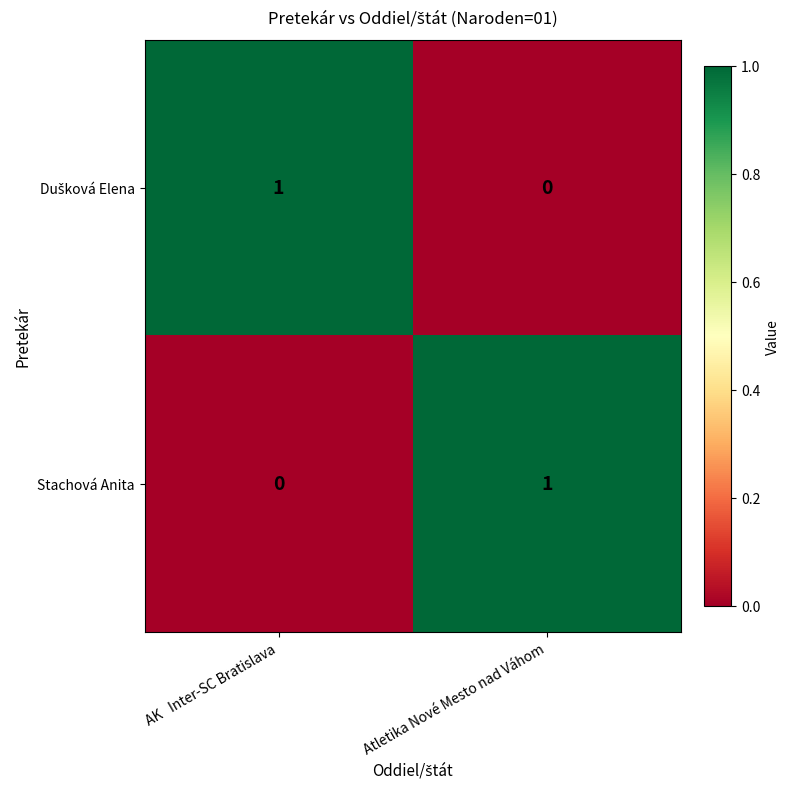

At which label does Stachová Anita reach its minimum?

AK   Inter-SC Bratislava